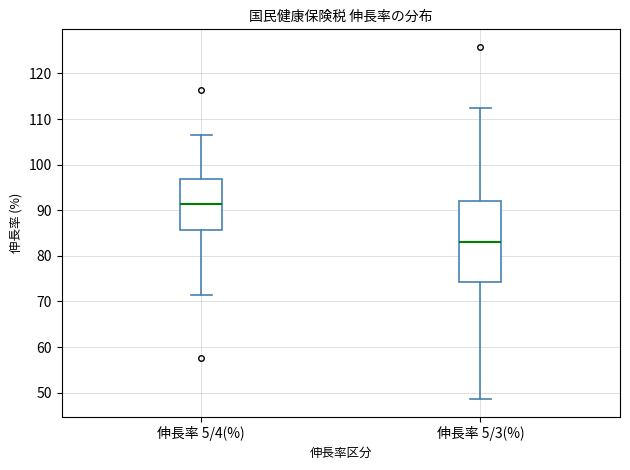

Which box is the tallest, from its lower edge to its upper edge?

伸長率 5/3(%)